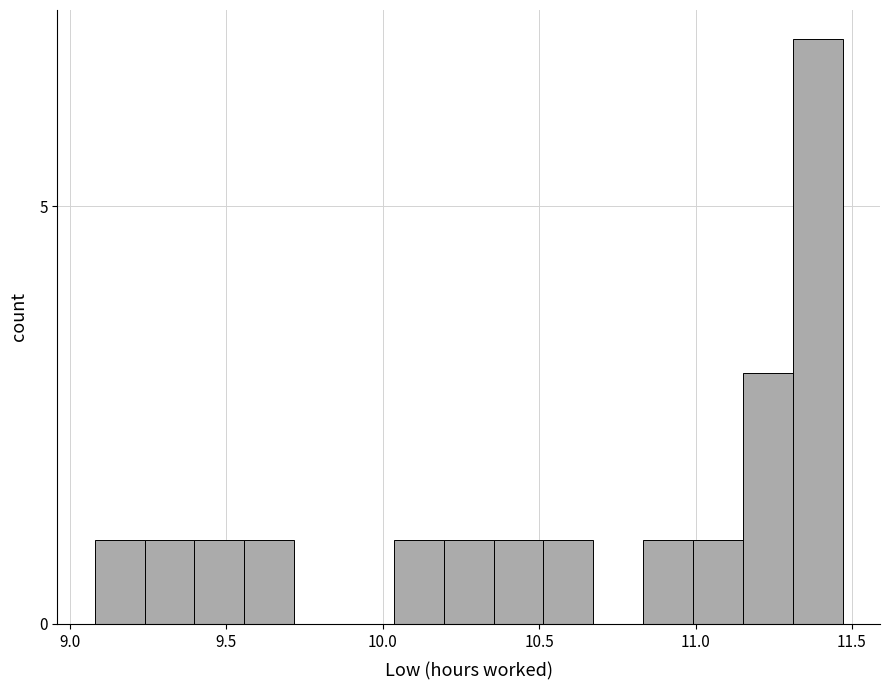

Around what value on the x-axis is the tallest bar? Give the approximate position of its centre, as read against the axis.

11.40